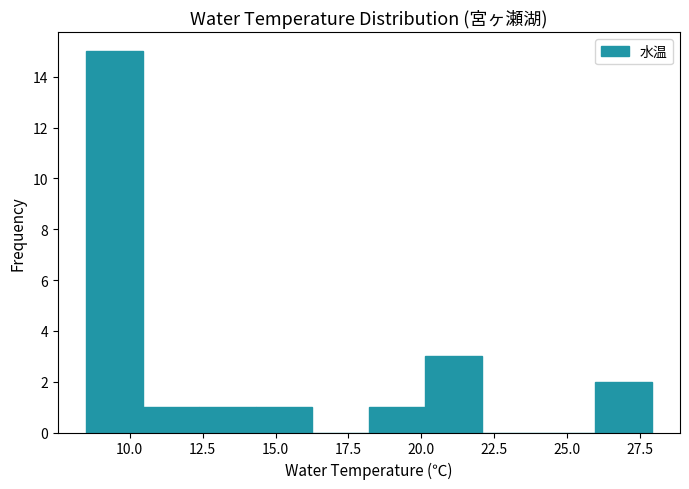

Around what value on the x-axis is the tallest bar? Give the approximate position of its centre, as read against the axis.

9.5